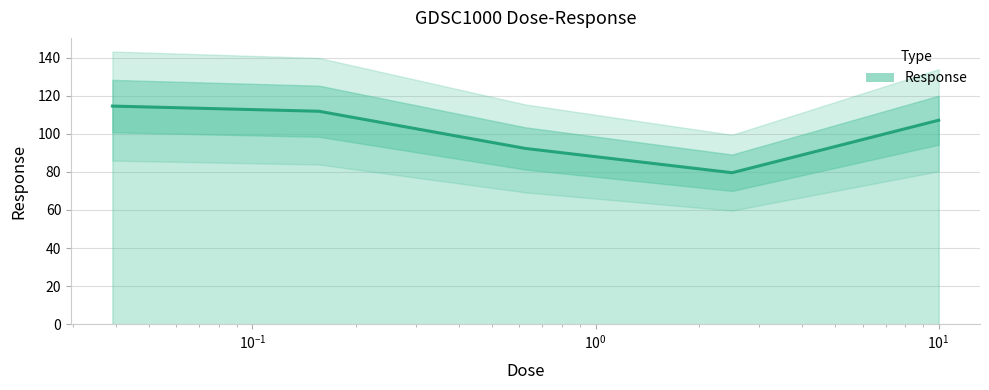

What is the difference between the maximum and minimum values?

35.0